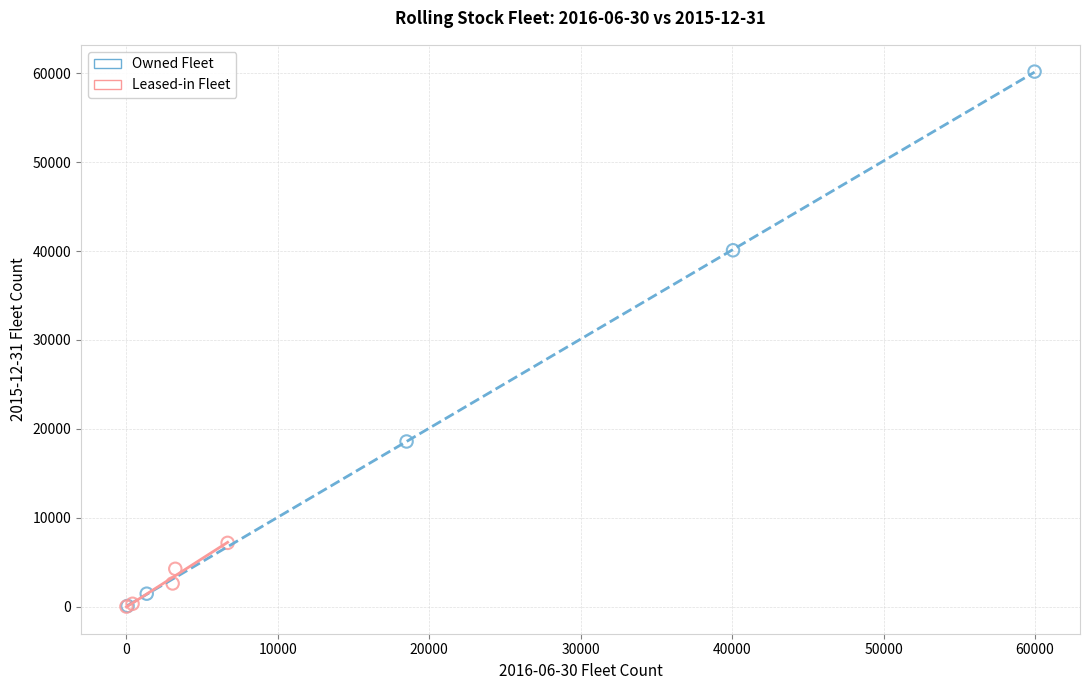

What are all the series names shown in the legend?

Owned Fleet, Leased-in Fleet